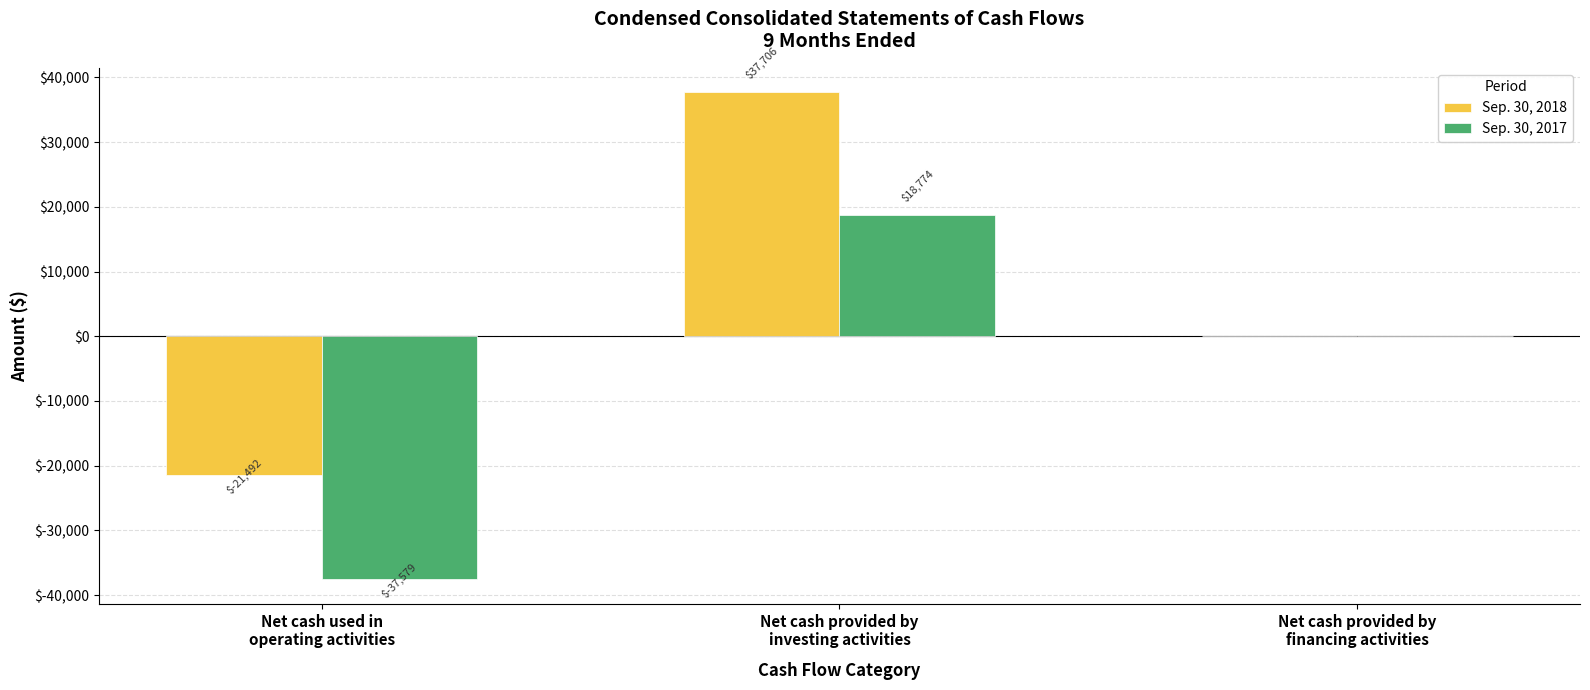

How many Sep. 30, 2018 values are between -21492 and 37706?

3